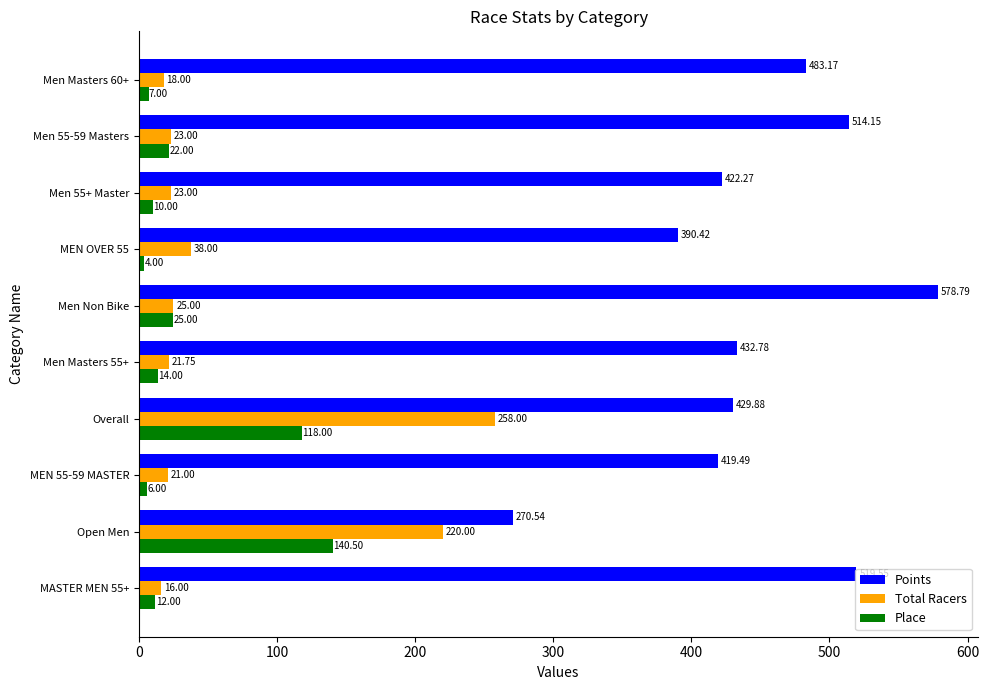

What is the difference between the highest and lowest values at Men Masters 55+?

418.8